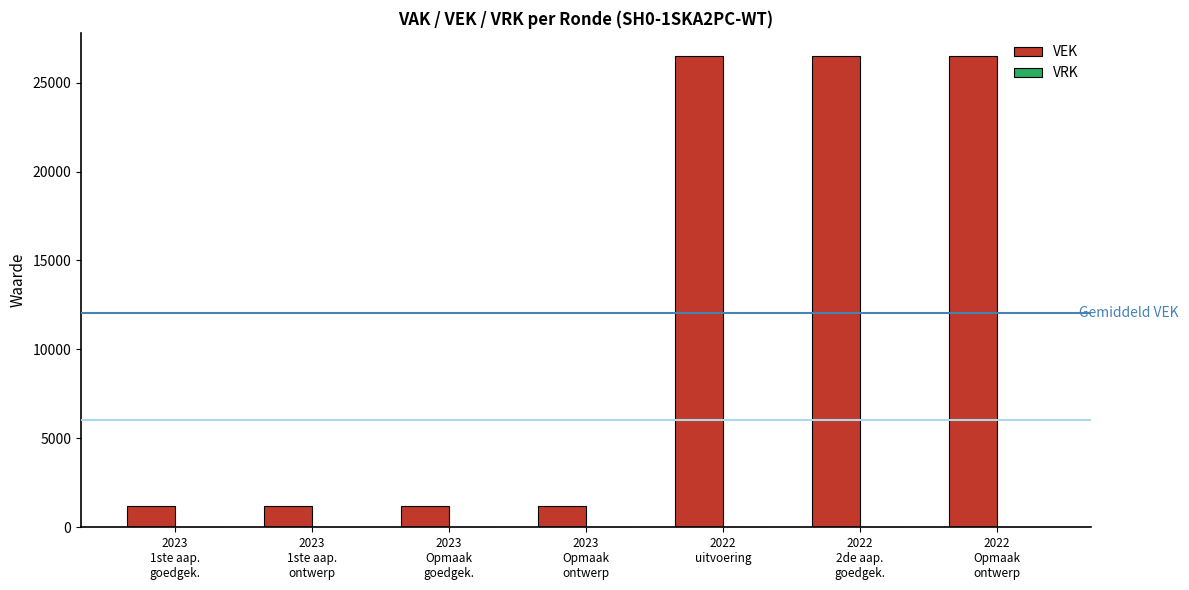

What is the average value?

12036